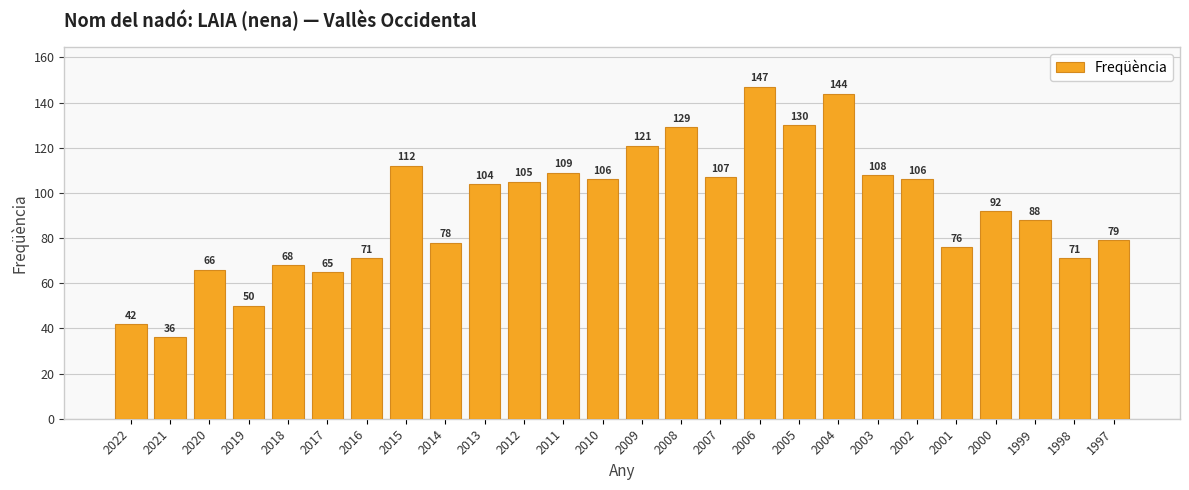

How many data points does each series have?

26